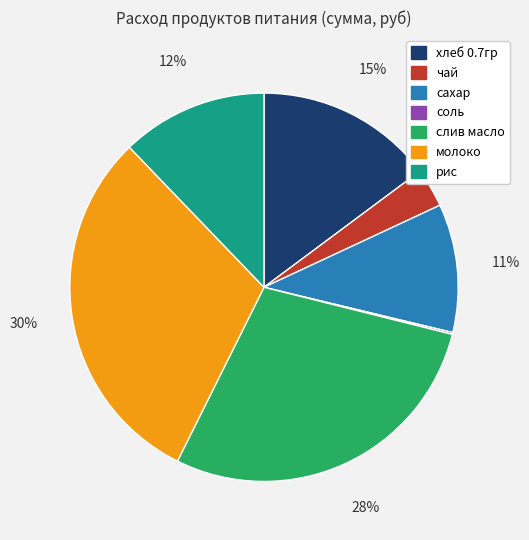

Which category has the biggest portion of the pie?

молоко